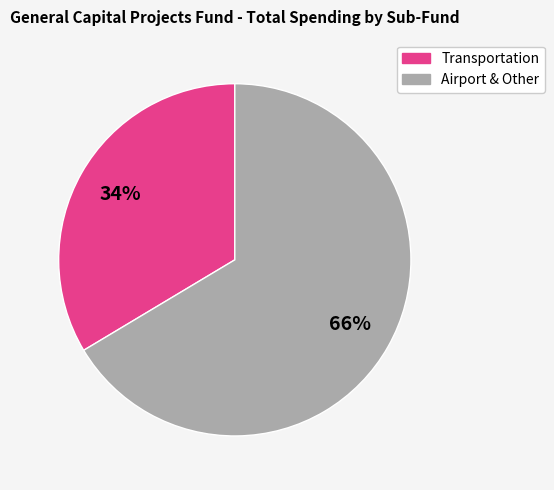

How many slices are in this pie chart?

2